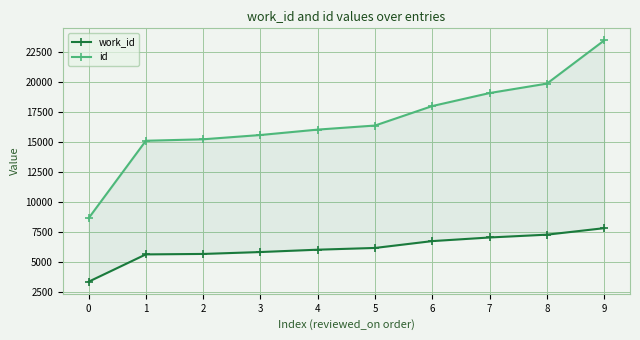

How many categories are shown in the chart?

10